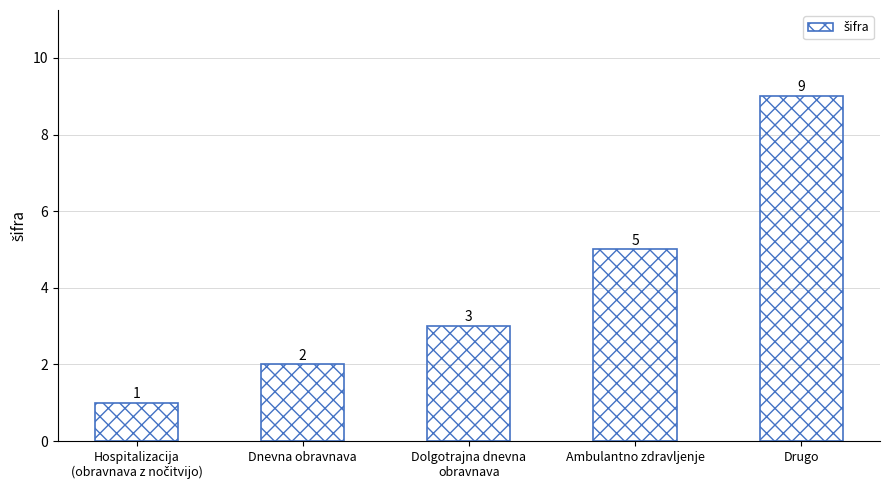

Reading left to right, what are all the values shown in this chart?

1	2	3	5	9